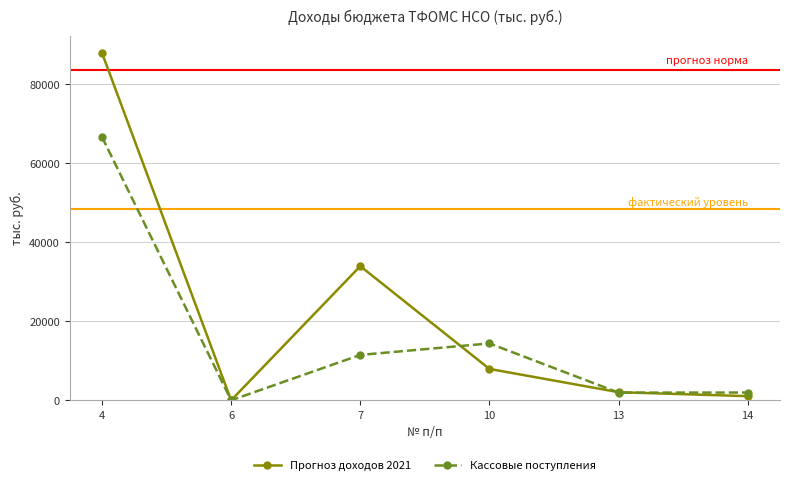

What is the difference between the Прогноз доходов 2021 values at 14 and 10?

6888.3